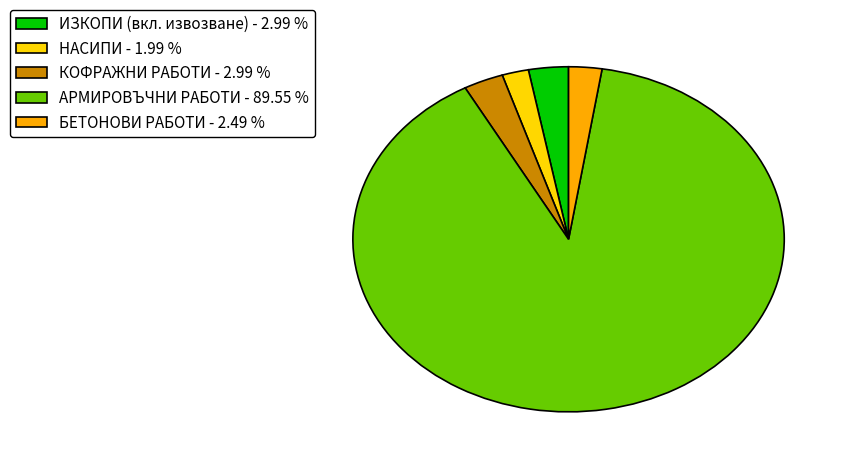

Is the sum of ИЗКОПИ (вкл. извозване) and КОФРАЖНИ РАБОТИ greater than half?

No